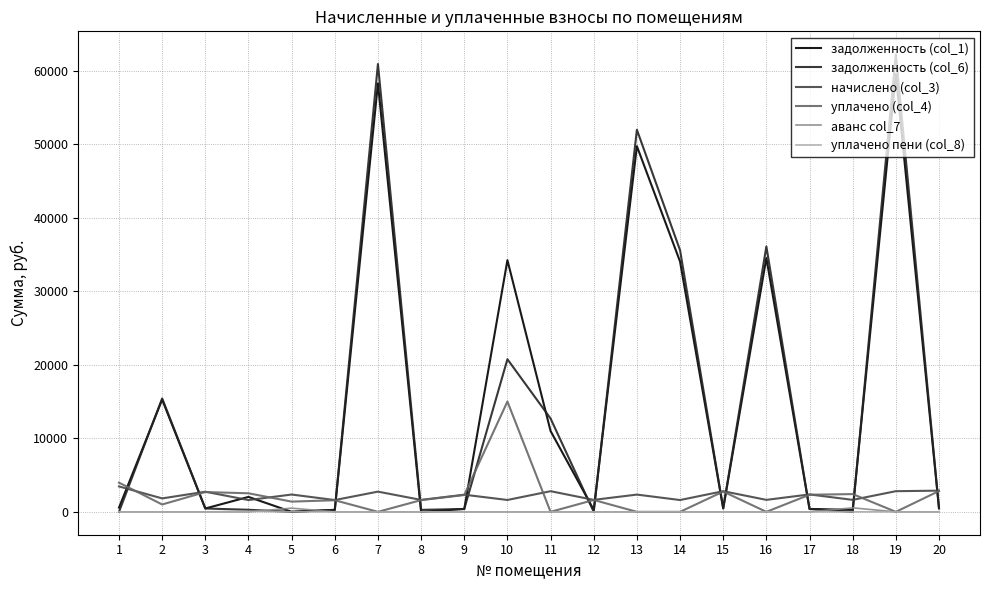

What is the greatest value displayed?

62228.3